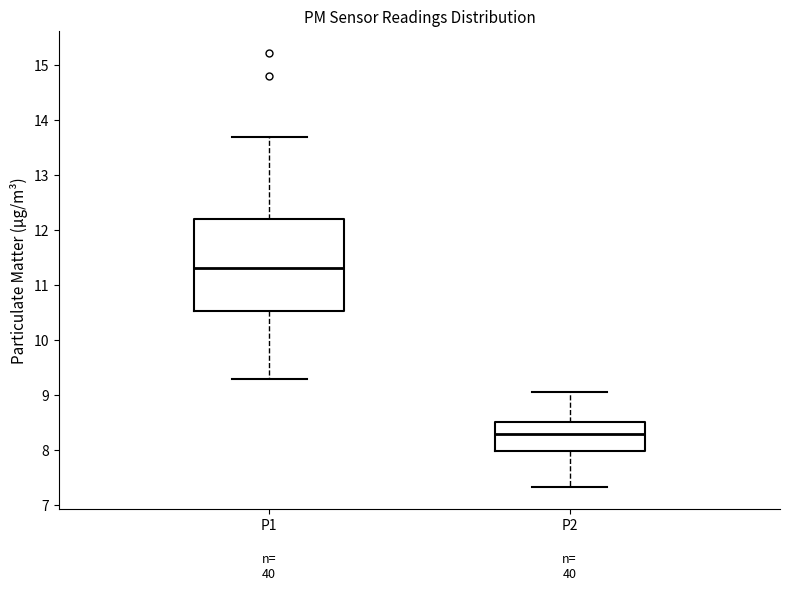

Which box is the tallest, from its lower edge to its upper edge?

P1